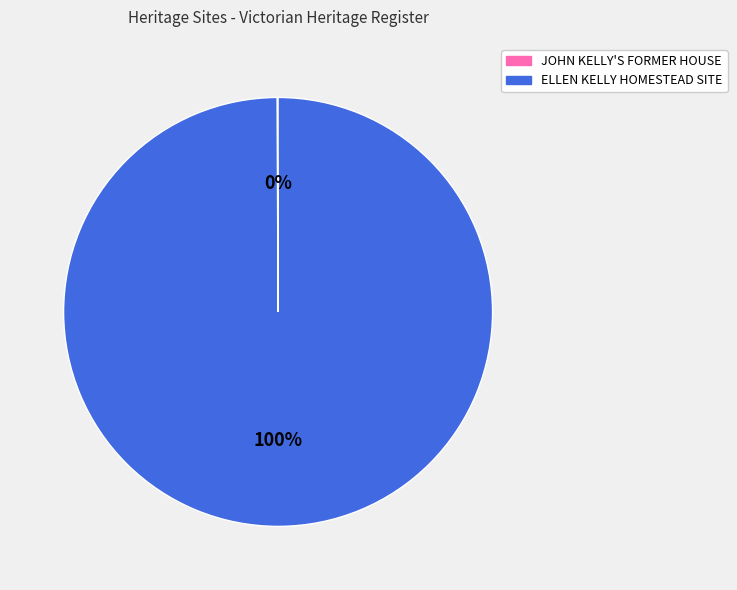

To the nearest percent, what is the difference between the largest and smallest slice percentages?

100%